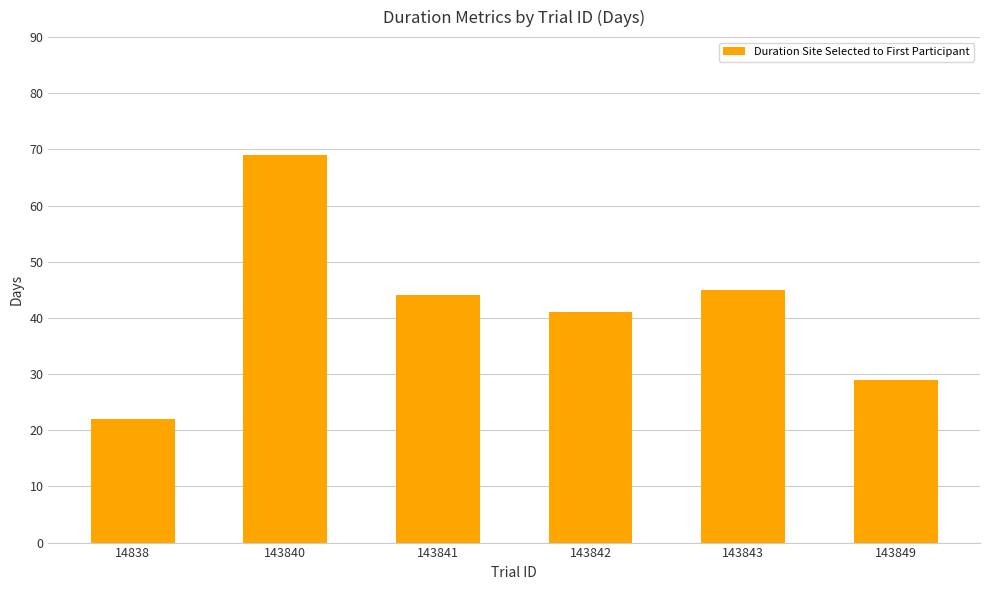

Where is the data nearest to the value 45?

143843